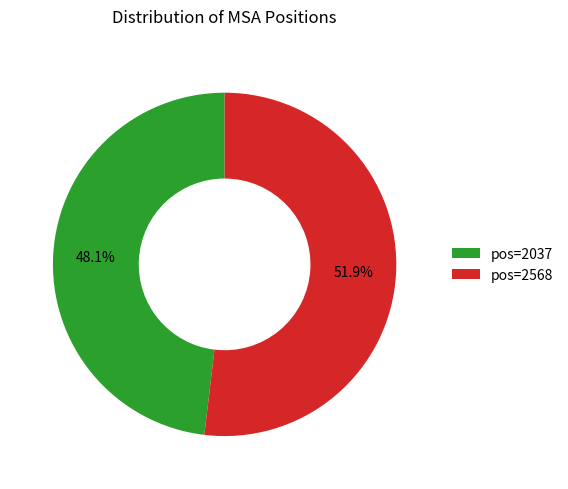

Which category has the biggest portion of the pie?

pos=2568